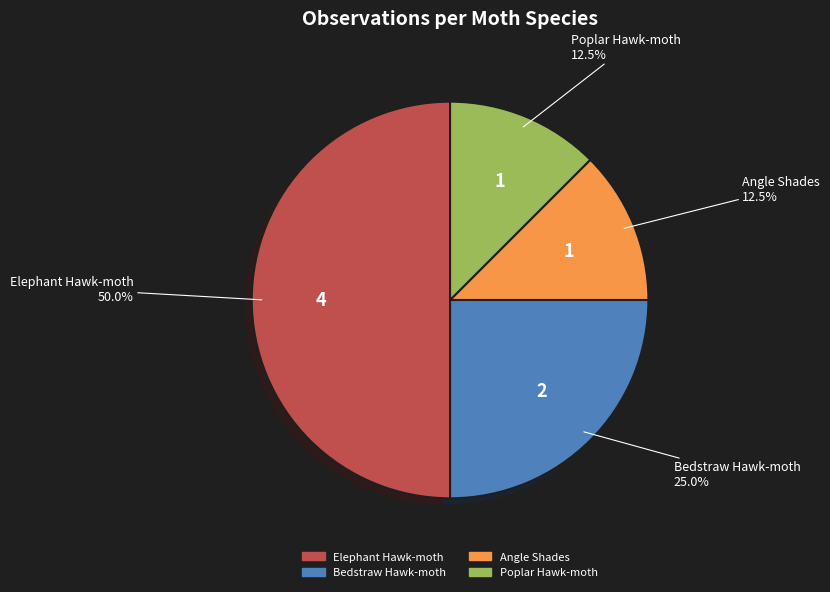

The Bedstraw Hawk-moth slice represents 25% of the pie. True or false?

True